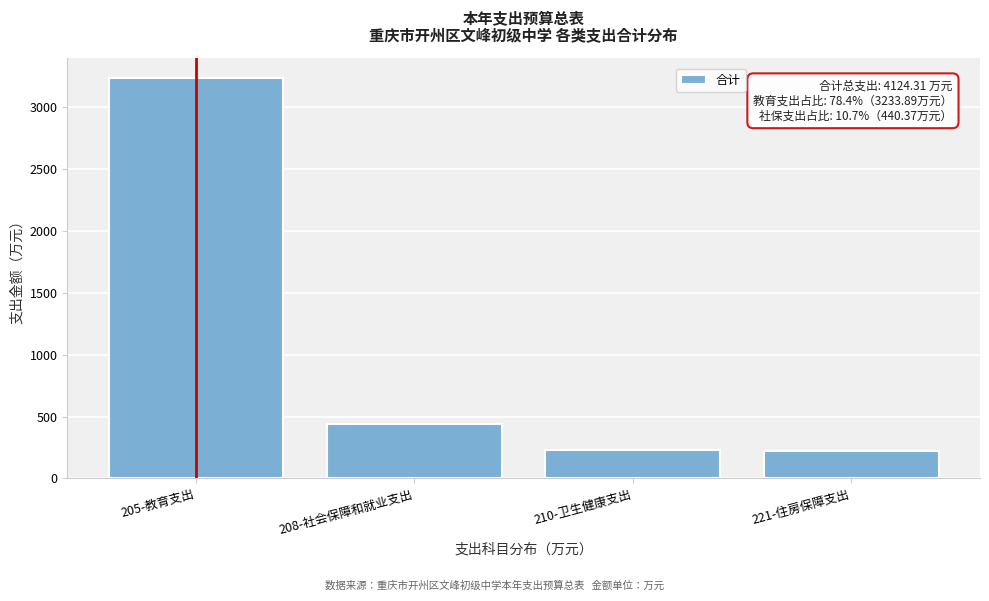

What is the label of the 1st bar from the left?

205-教育支出